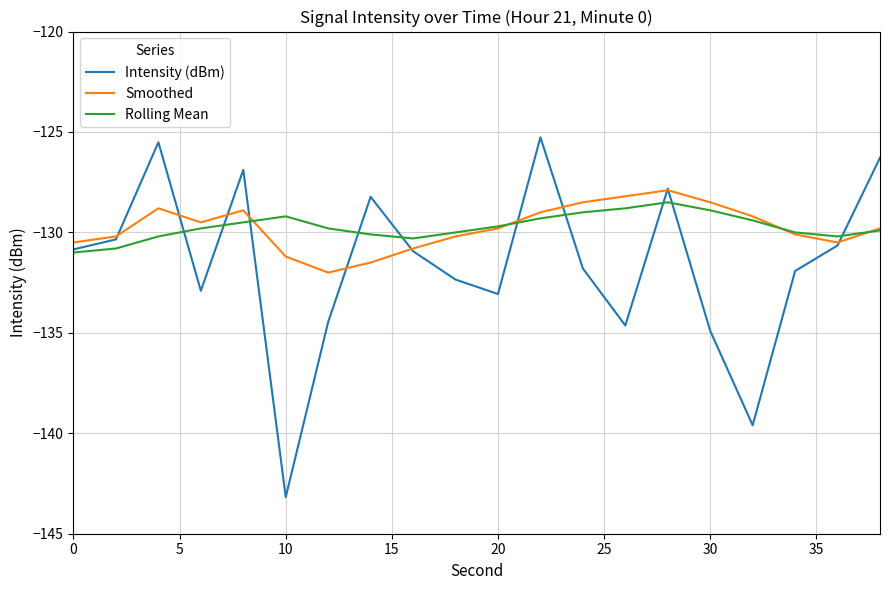

Which series has the widest spread of values?

Intensity (dBm)